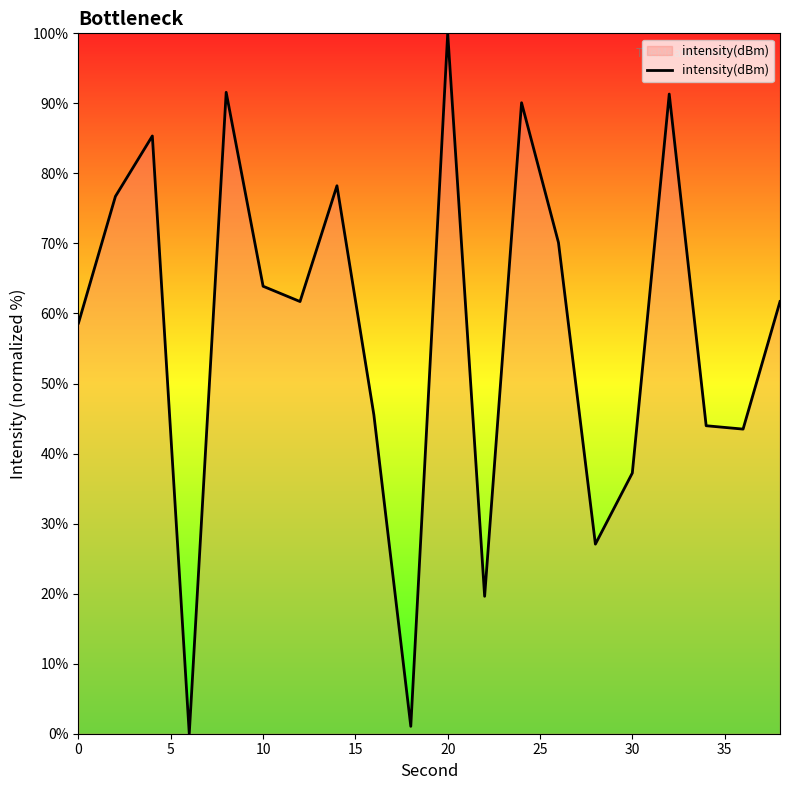

How many interior local valleys (lower than both neighbors) does the data have?

6